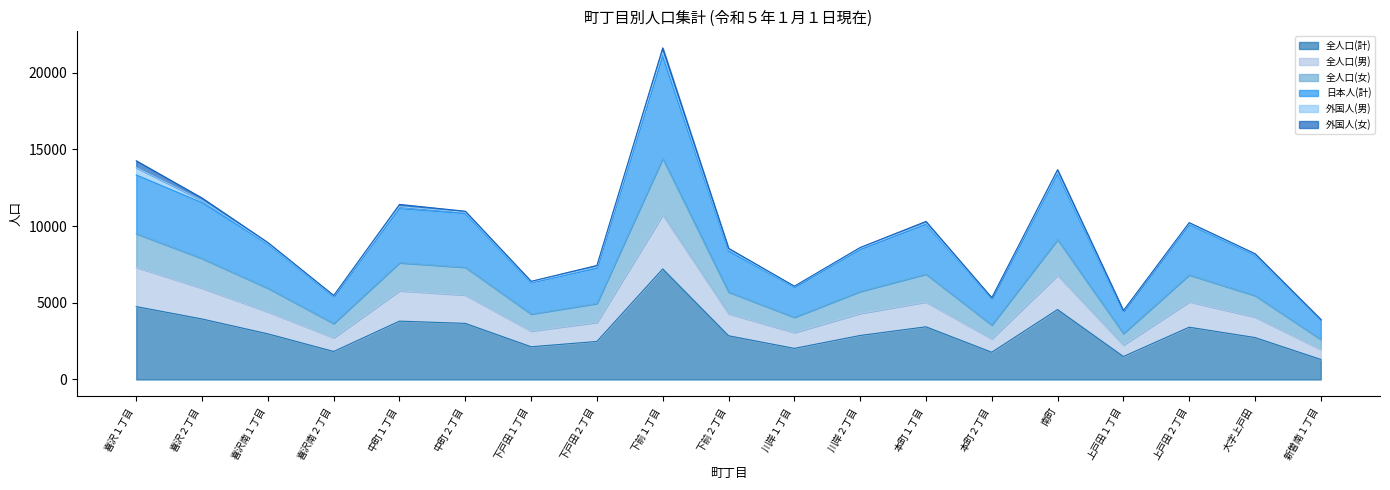

What is the difference between the highest and lowest values at 中町２丁目?

7237